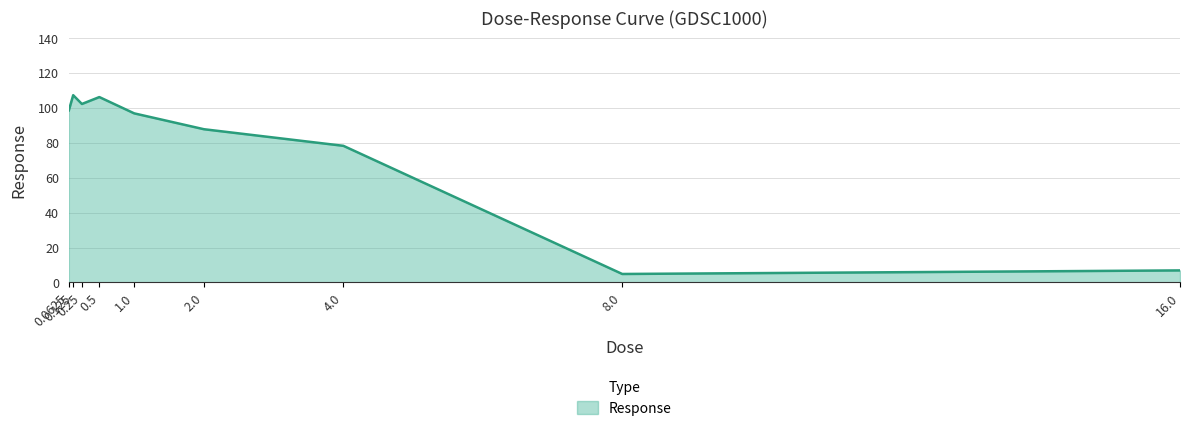

What is the smallest value displayed?

4.9